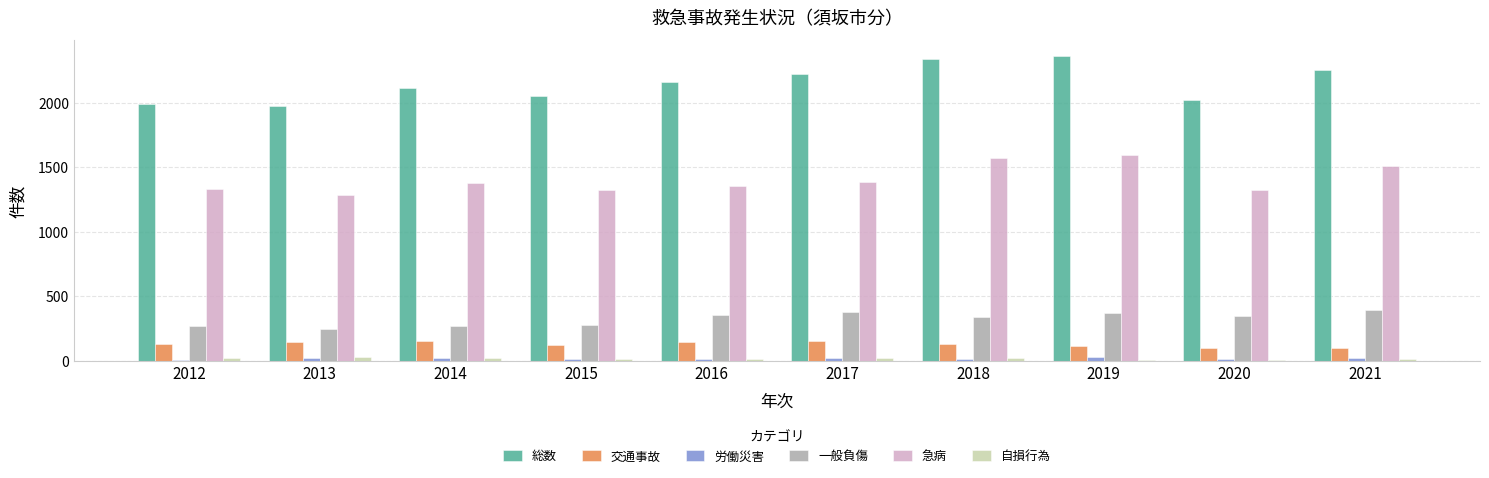

Are the bars grouped side by side (vs. stacked)?

Yes